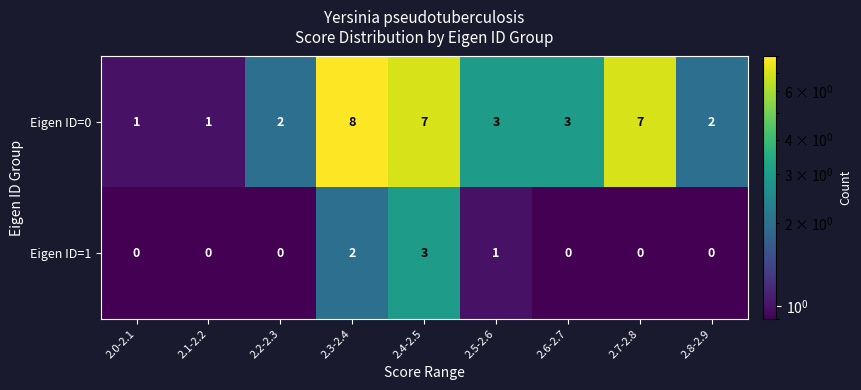

Which series has the widest spread of values?

Eigen ID=0